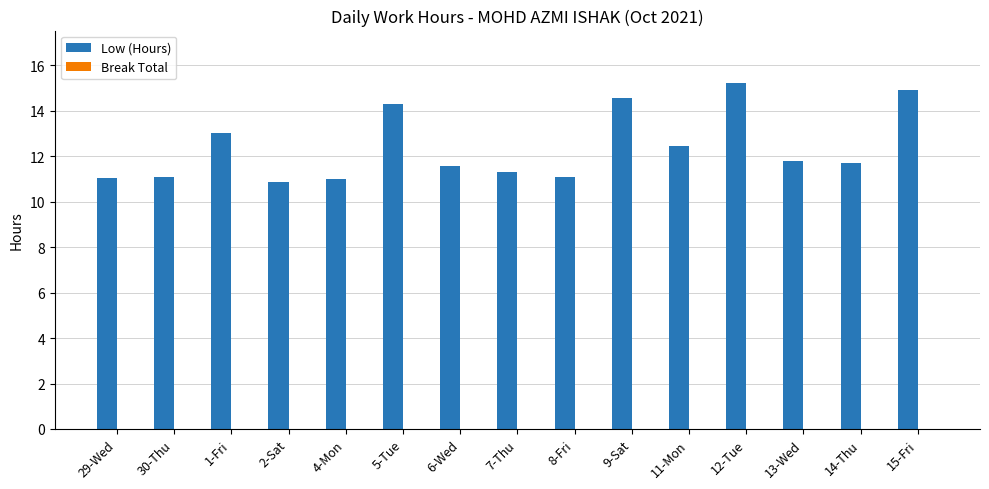

What is the label of the 10th bar from the left?

9-Sat